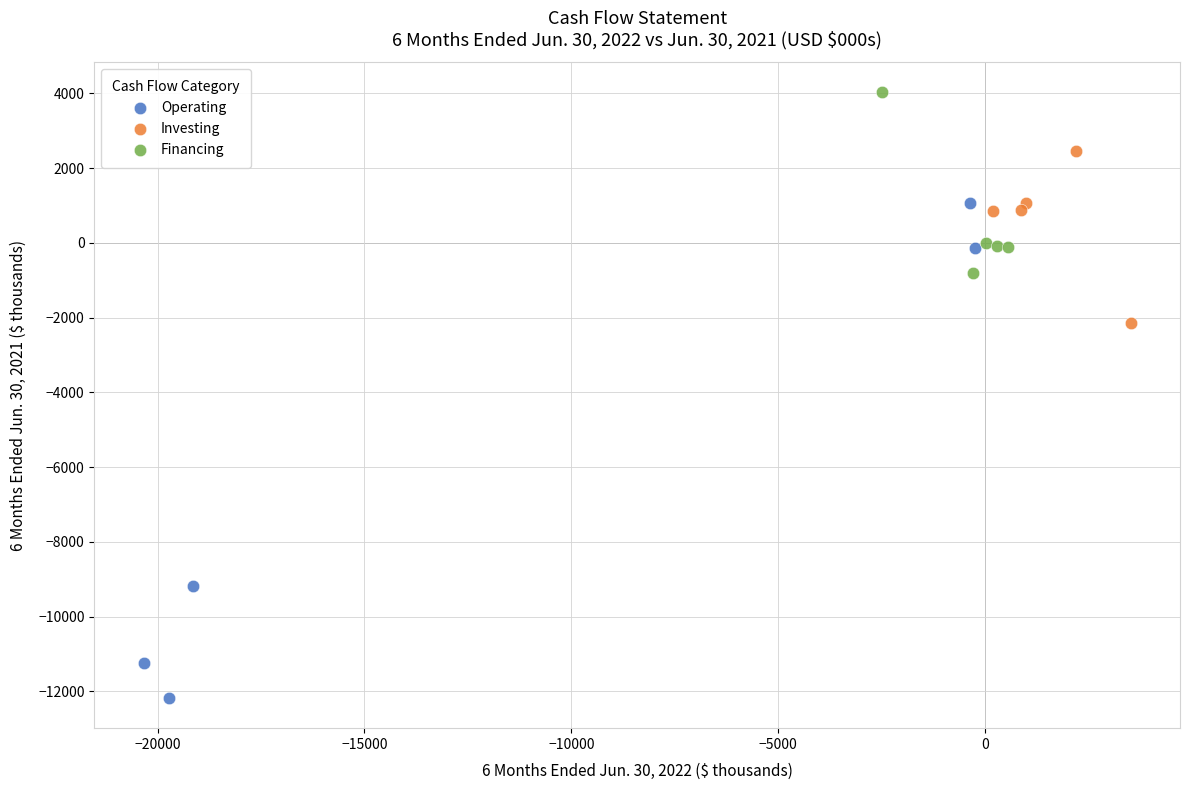

Which series reaches the maximum Y coordinate?

Financing